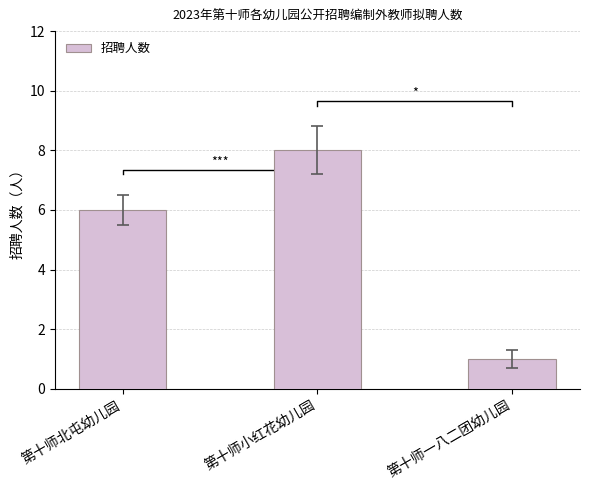

Rank the categories by value from lowest to highest.

第十师一八二团幼儿园, 第十师北屯幼儿园, 第十师小红花幼儿园